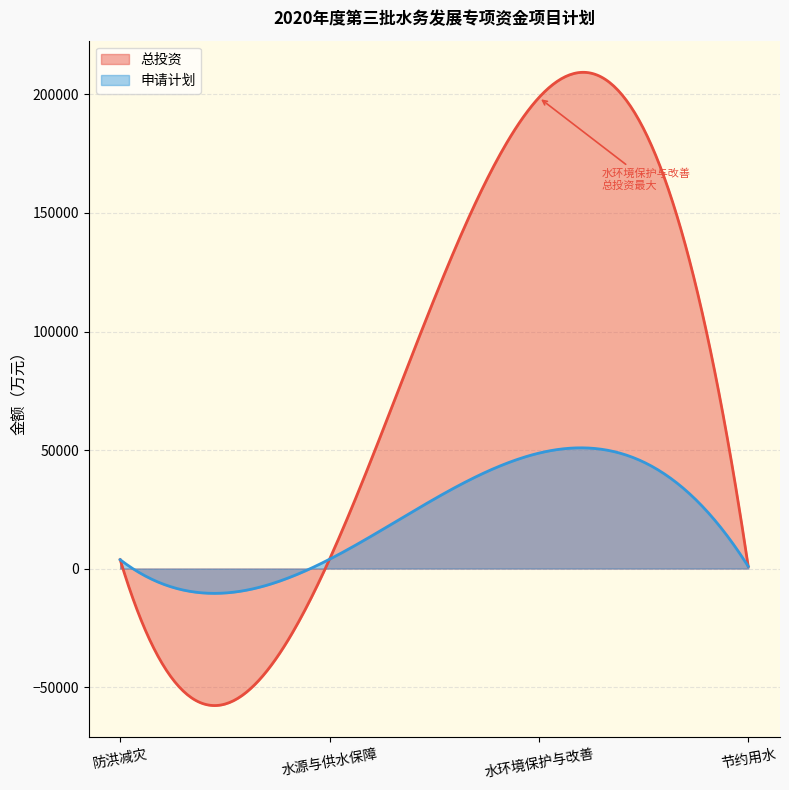

True or false: 总投资 has more than 2 points higher than both neighbors.

False